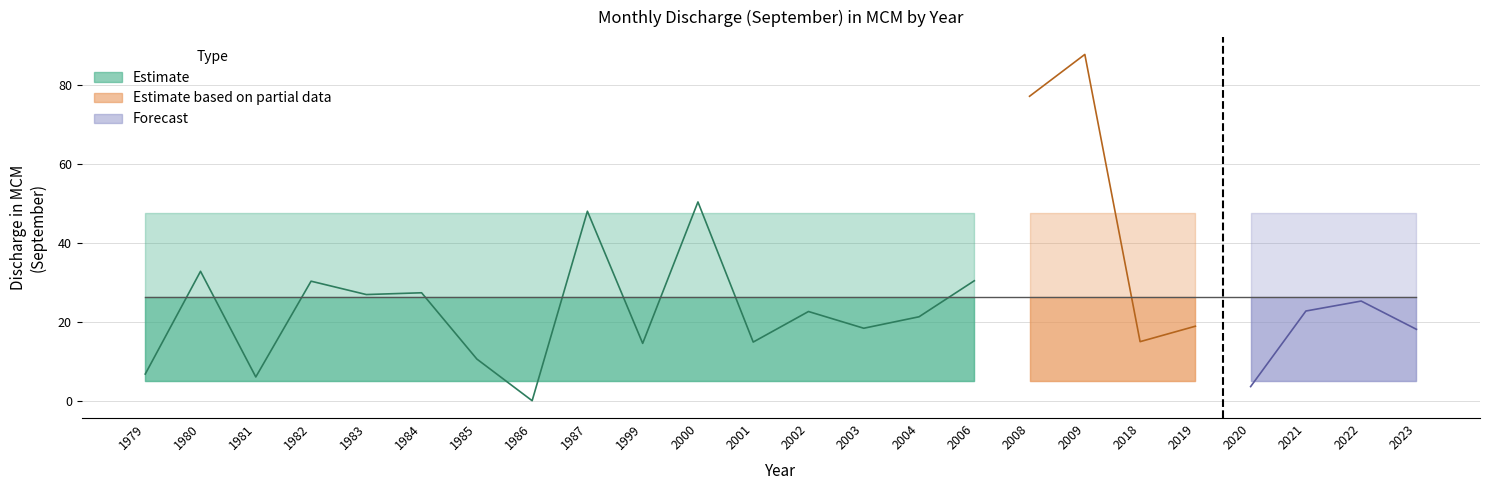

Count the number of categories in the chart.

24